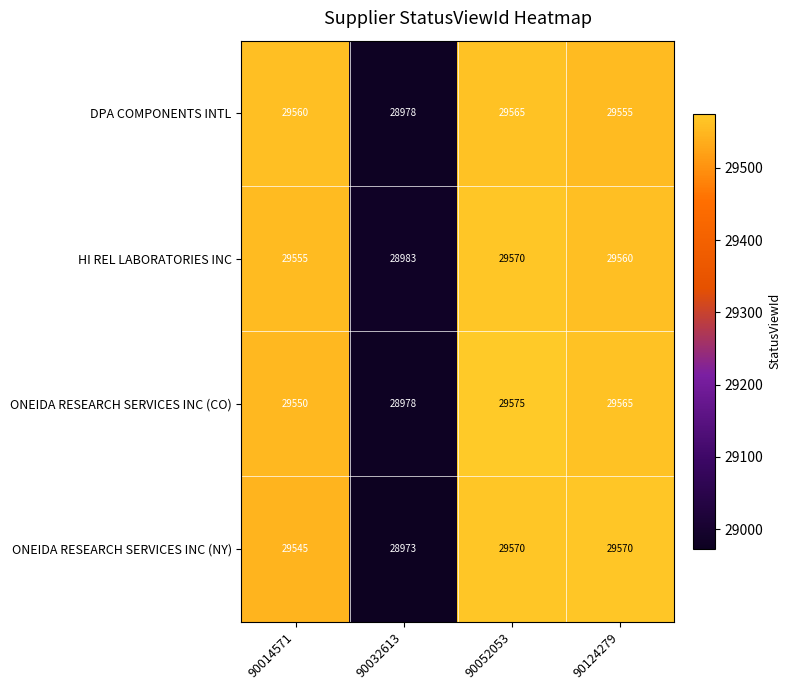

How many distinct data groups are displayed?

4